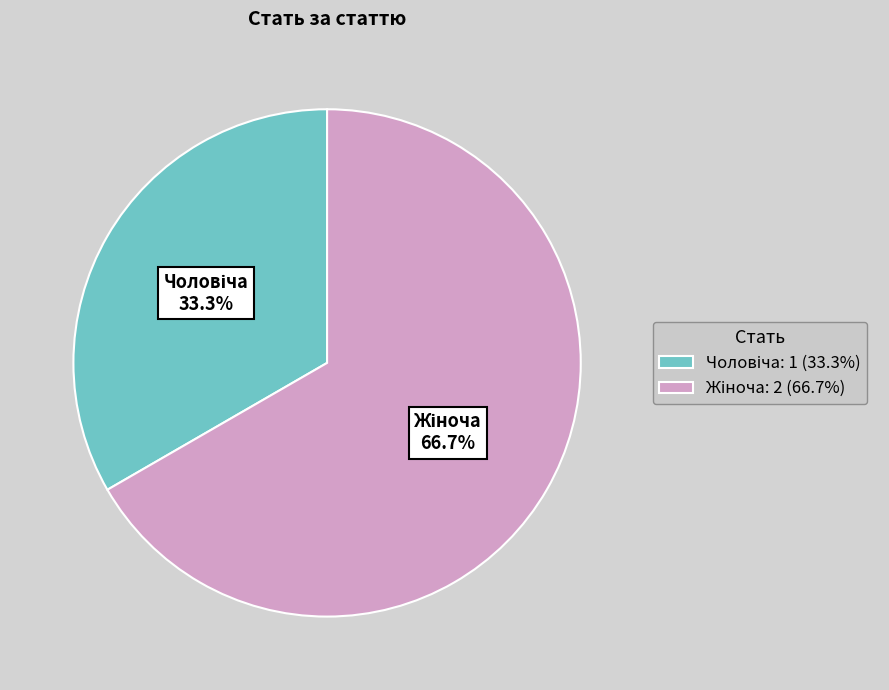

To the nearest percent, what is the average slice percentage?

50%